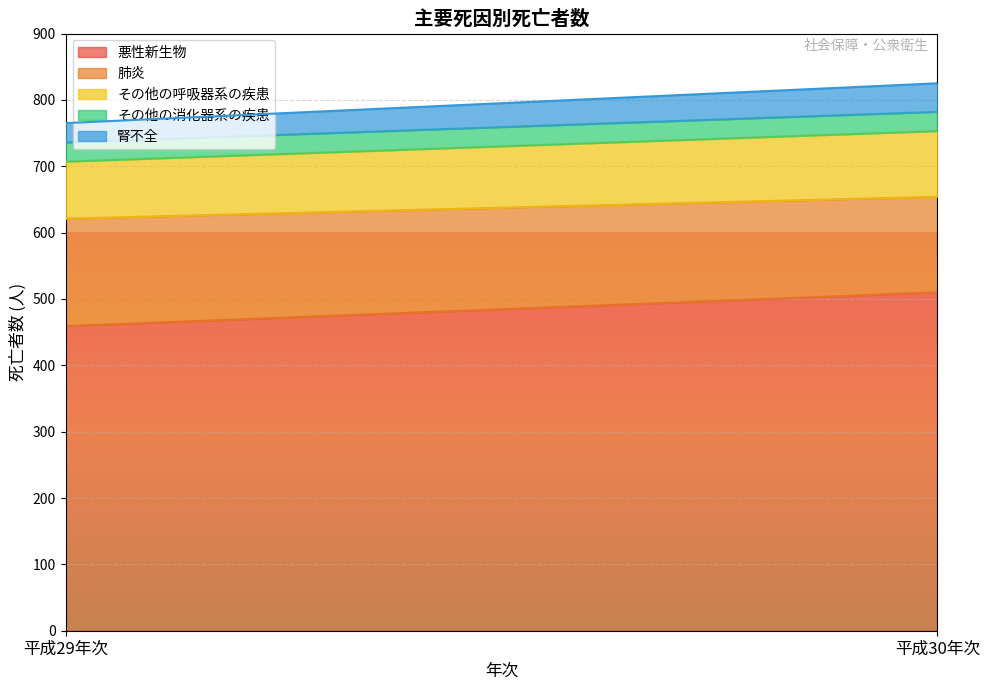

What is the total value across all series at 平成30年次?

825